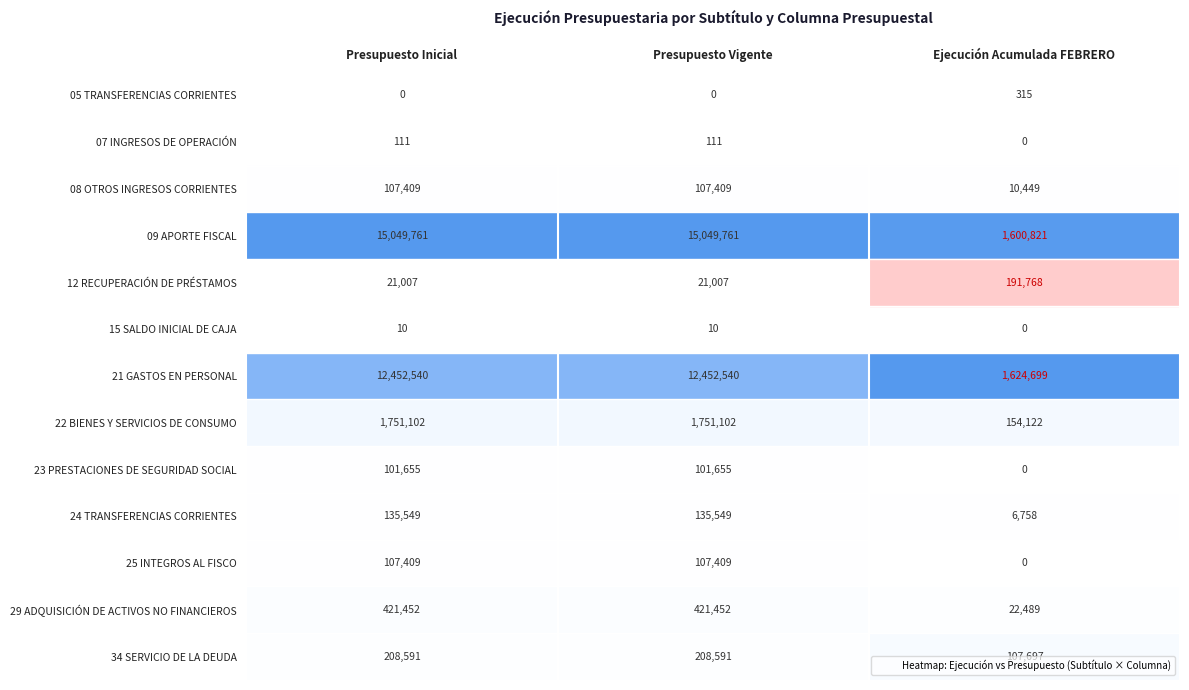

Which series has the largest total across all categories?

09 APORTE FISCAL